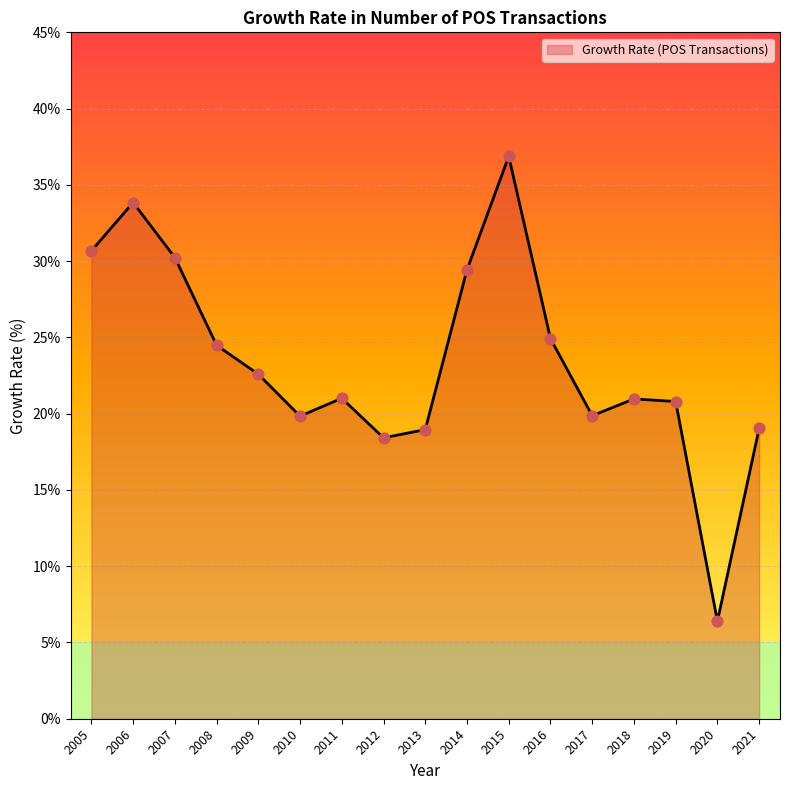

Approximately how many times larger is the value at 2016 compared to 2019?

1.2